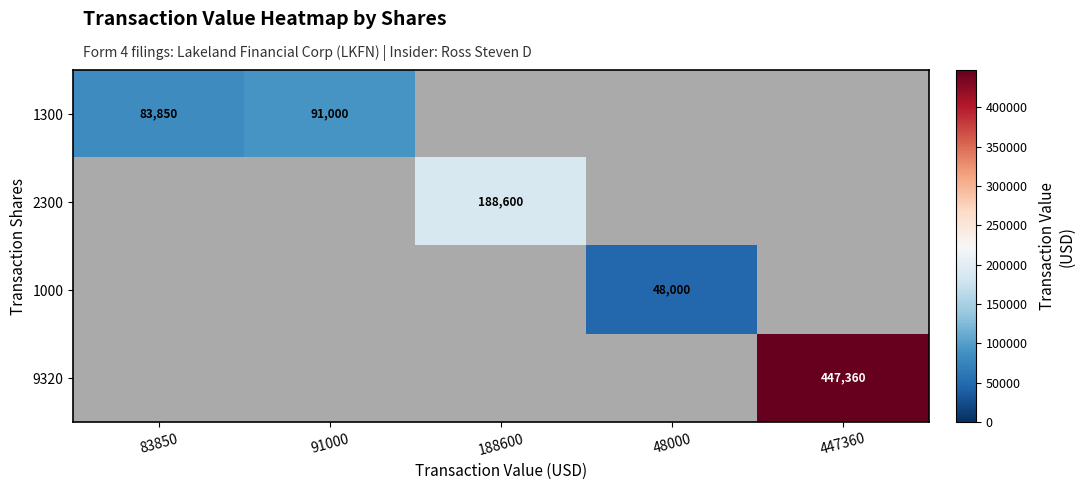

The 9320 series shows 447360 at 447360. True or false?

True